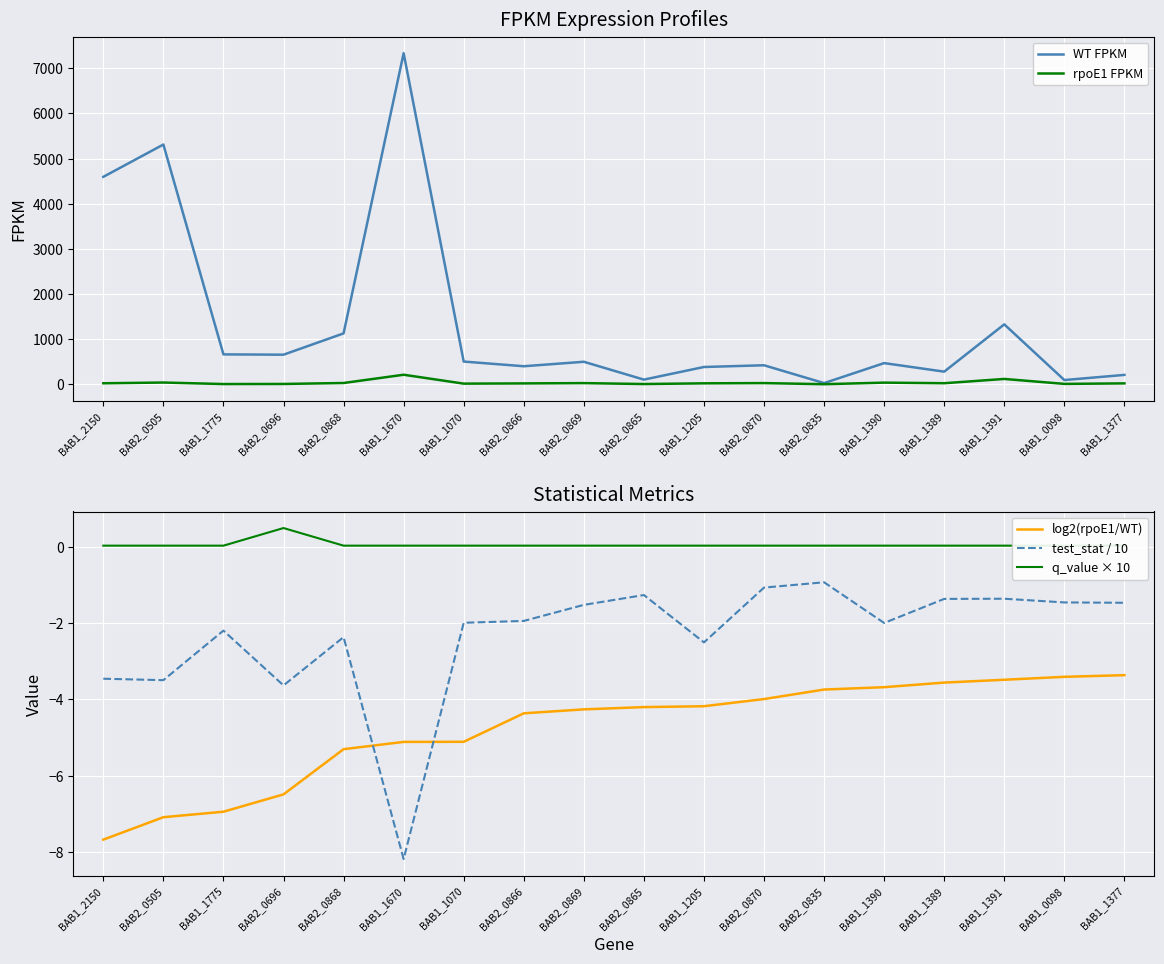

Between BAB1_2150 and BAB2_0865, which is larger?

BAB1_2150